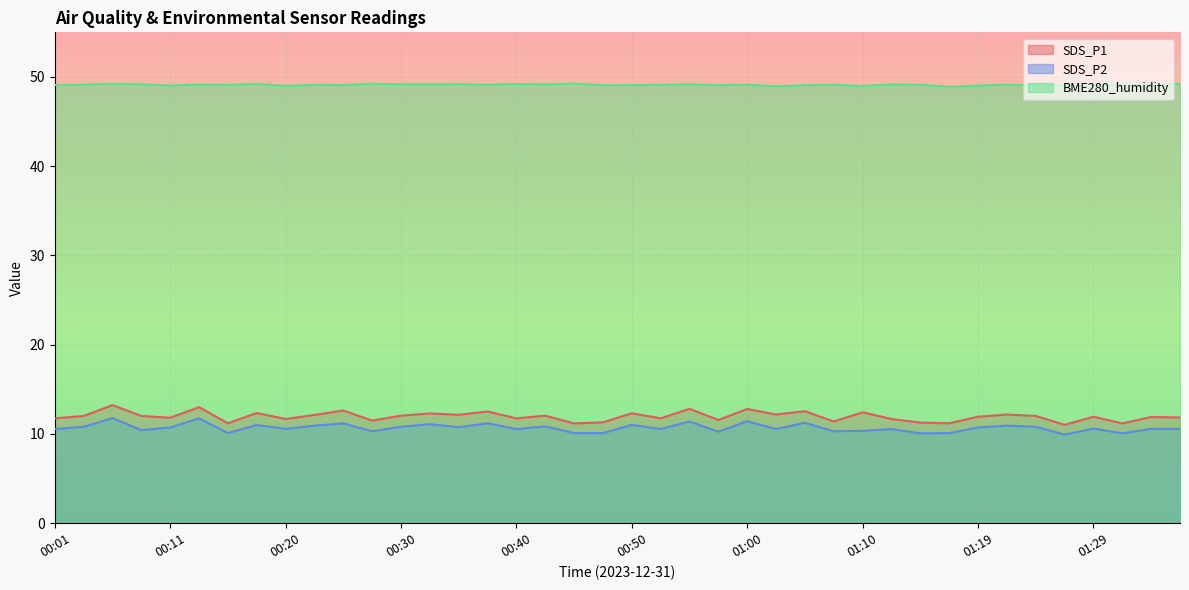

What are all the series names shown in the legend?

SDS_P1, SDS_P2, BME280_humidity